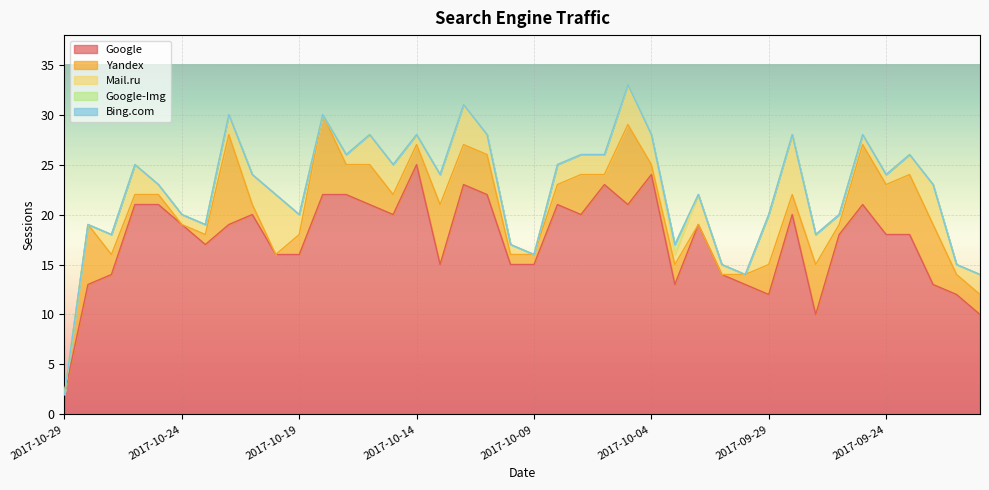

In Yandex, how many points are higher than both neighbors (excluding endpoints)?

11